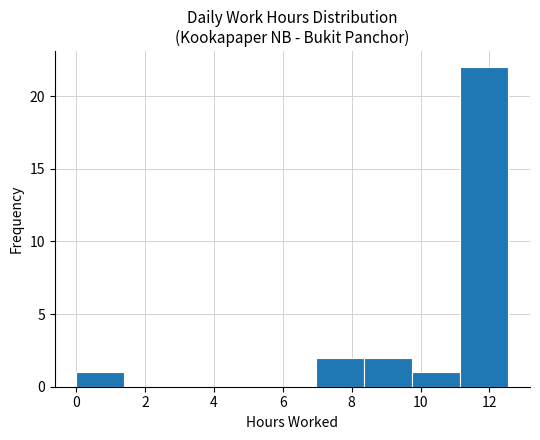

Reading left to right, list every bar in this chart as the range it spans on the x-axis followed by its height. Neither the bar edges nor the heights are printed on the chart, so give them approximately, as read against the axes.

0.0 to 1.4: 1
1.4 to 2.8: 0
2.8 to 4.2: 0
4.2 to 5.6: 0
5.6 to 7.0: 0
7.0 to 8.4: 2
8.4 to 9.8: 2
9.8 to 11.2: 1
11.2 to 12.6: 22